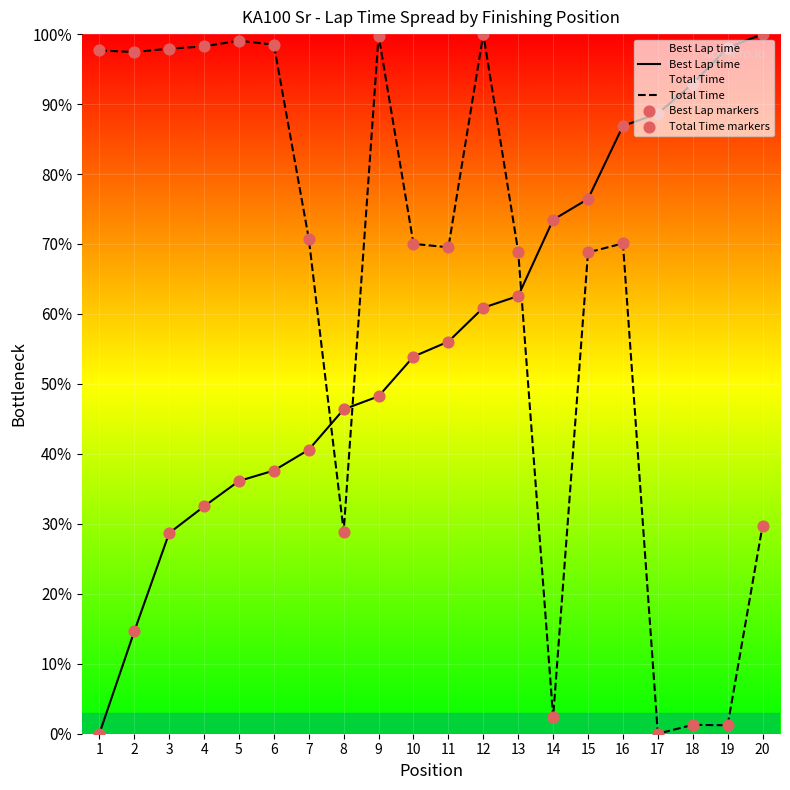

Which series contains the highest Y value?

Best Lap time